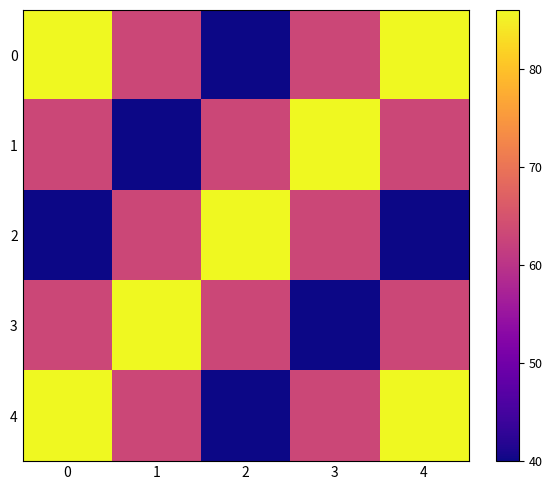

Reading left to right, list all the values displayed in this chart.

0: 0=86	1=63	2=40	3=63	4=86
1: 0=63	1=40	2=63	3=86	4=63
2: 0=40	1=63	2=86	3=63	4=40
3: 0=63	1=86	2=63	3=40	4=63
4: 0=86	1=63	2=40	3=63	4=86